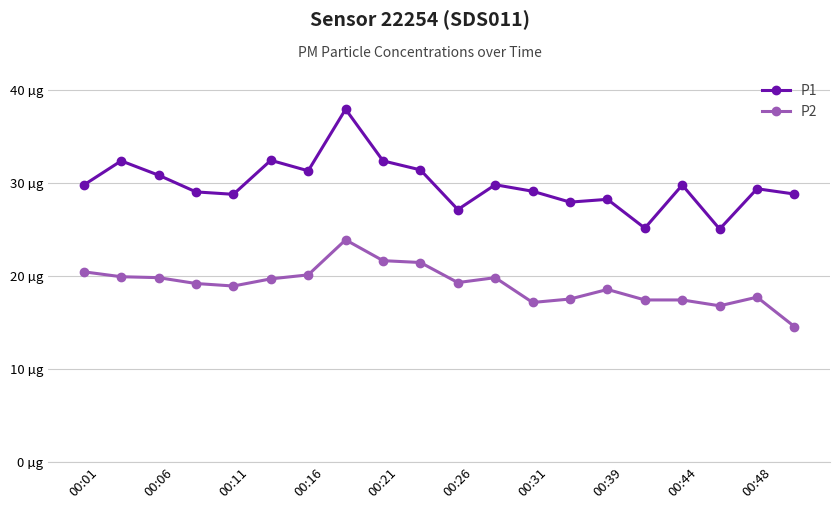

True or false: P2 and P1 cross at least once.

False